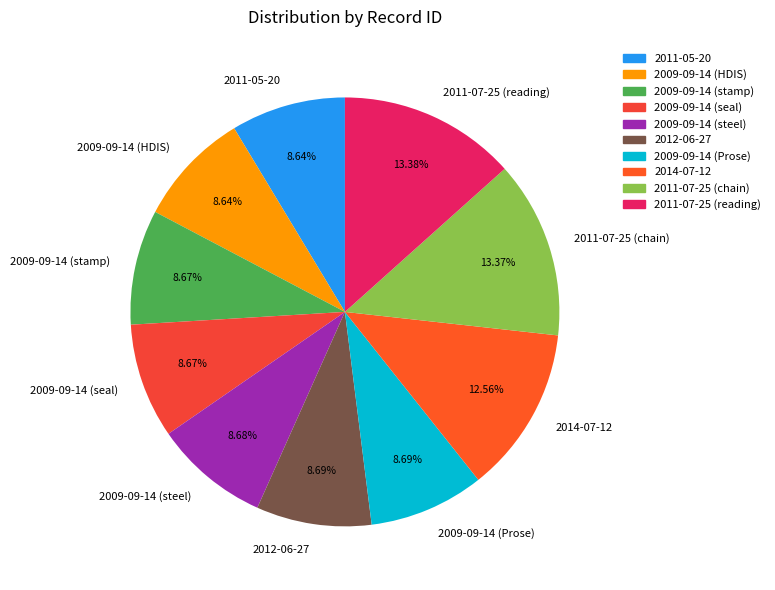

Is the sum of 2009-09-14 (HDIS) and 2012-06-27 greater than half?

No